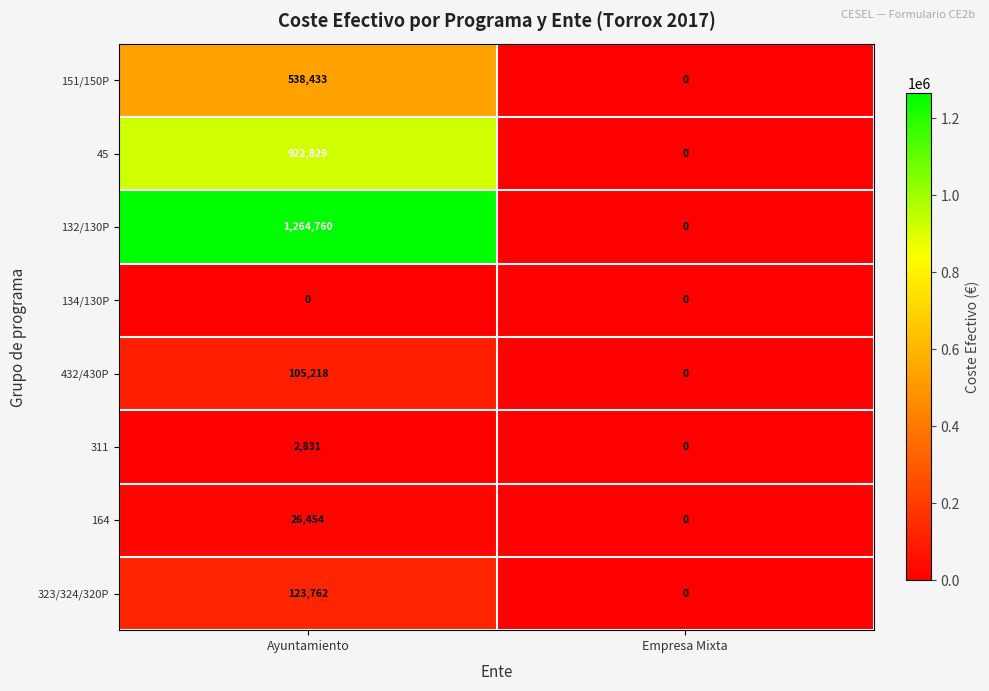

The value of 134/130P at Empresa Mixta is 0. True or false?

True